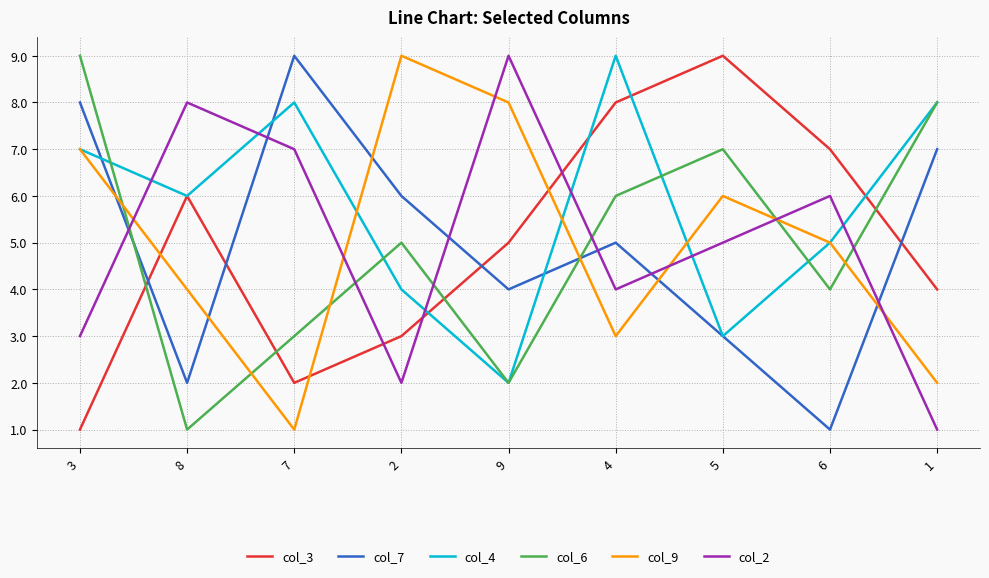

True or false: col_6 has more than 1 interior local peaks.

True